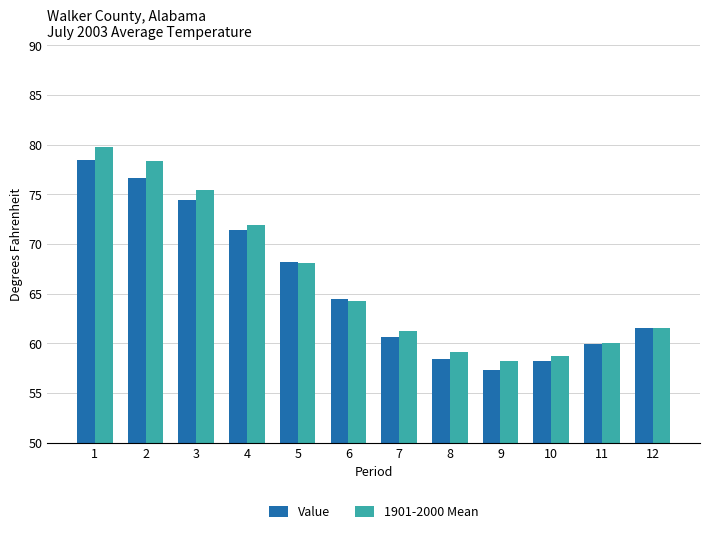

What is the sum of all Value values?

789.6